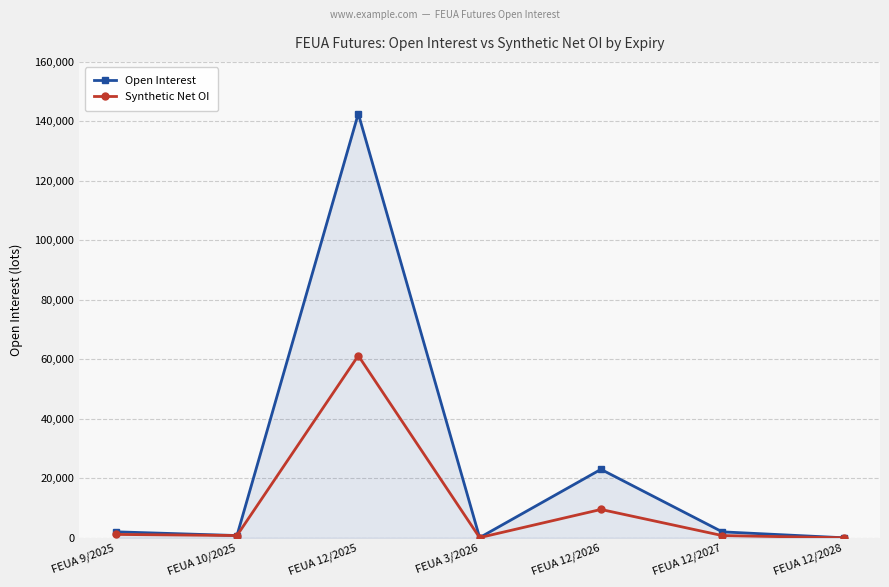

Rank the series by their average value, from highest to lowest.

Open Interest, Synthetic Net OI